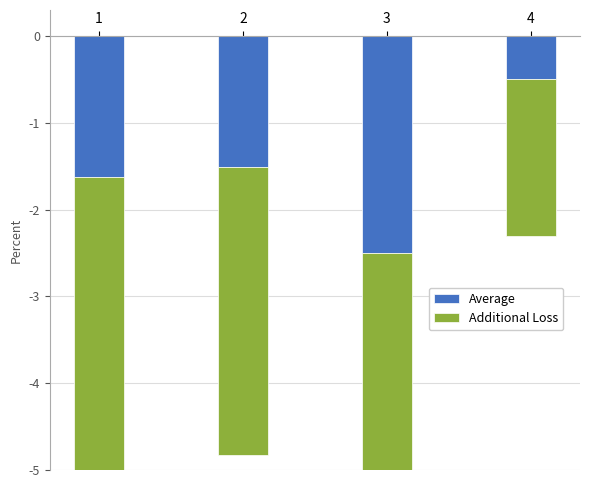

The value of Additional Loss at 4 is -0.9. True or false?

False